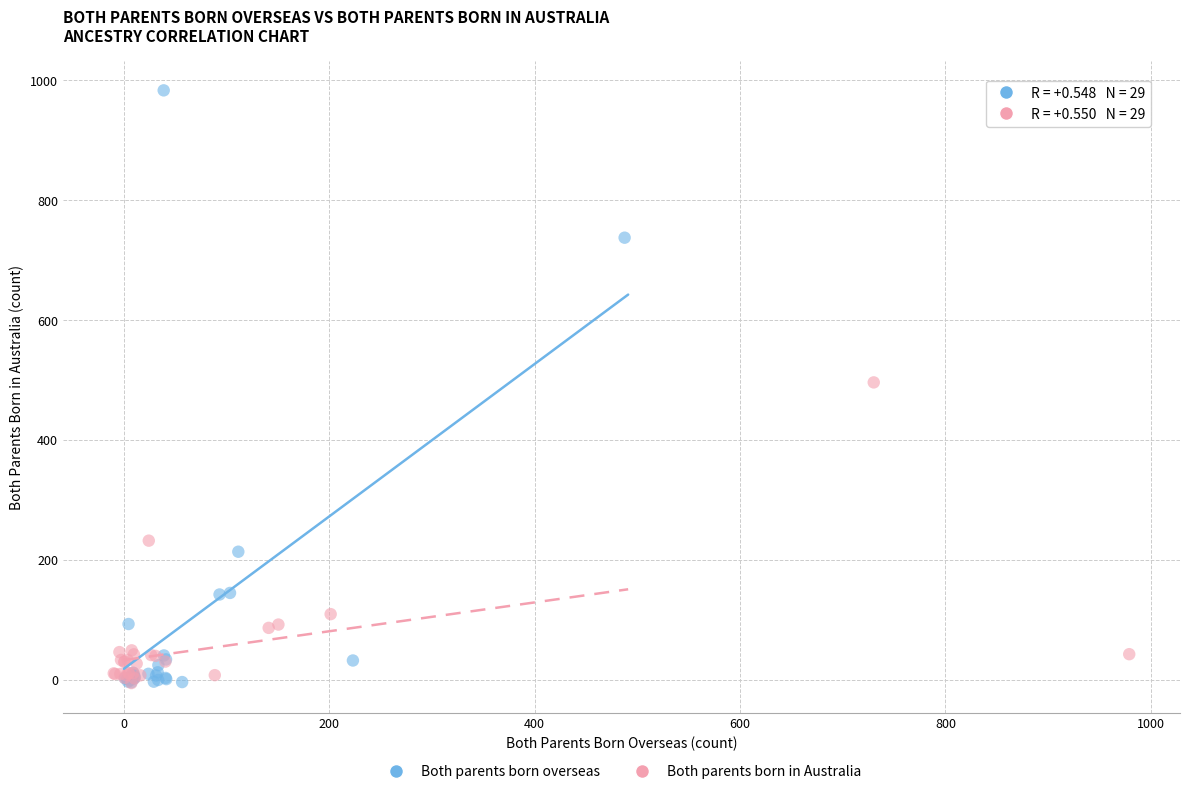

Which series reaches the maximum Y coordinate?

Both parents born overseas